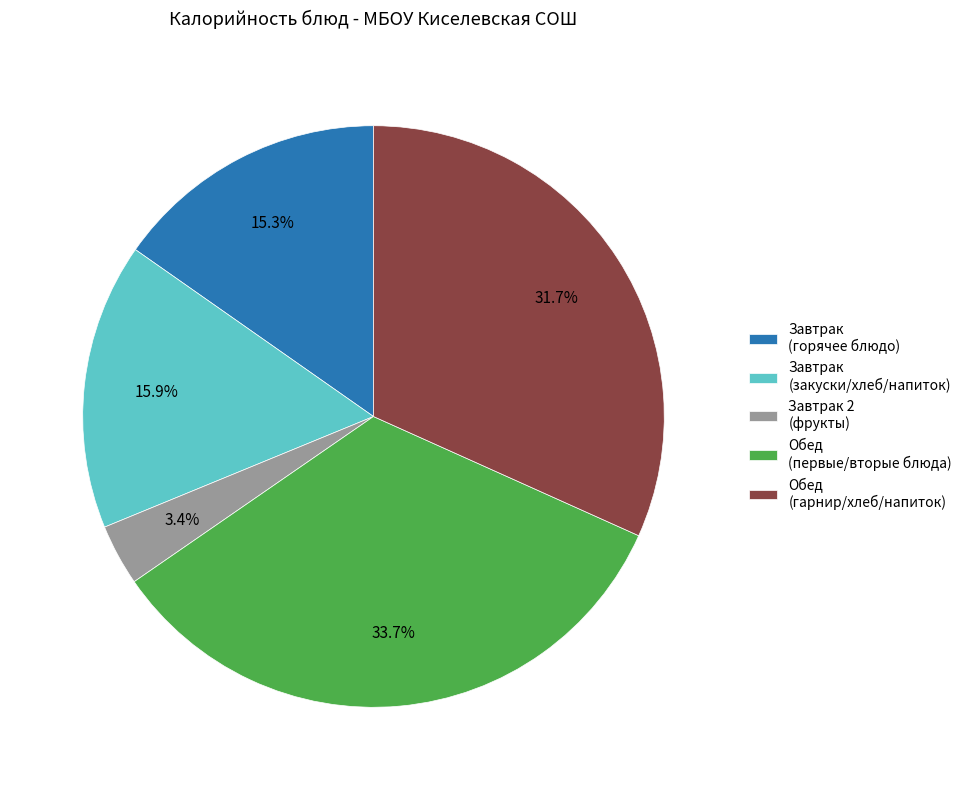

Count the number of slices in the pie.

5